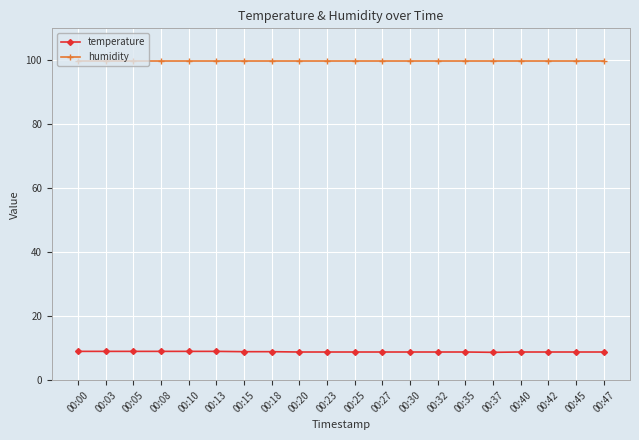

True or false: humidity and temperature intersect in this chart.

False